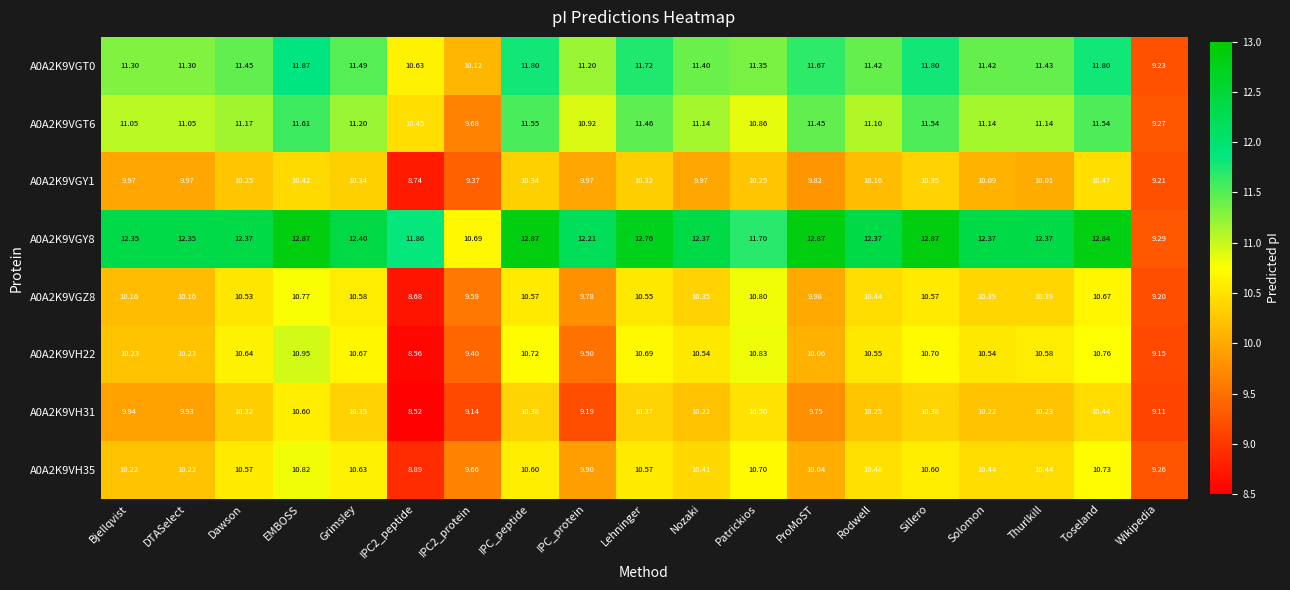

Count the number of data series in this chart.

8